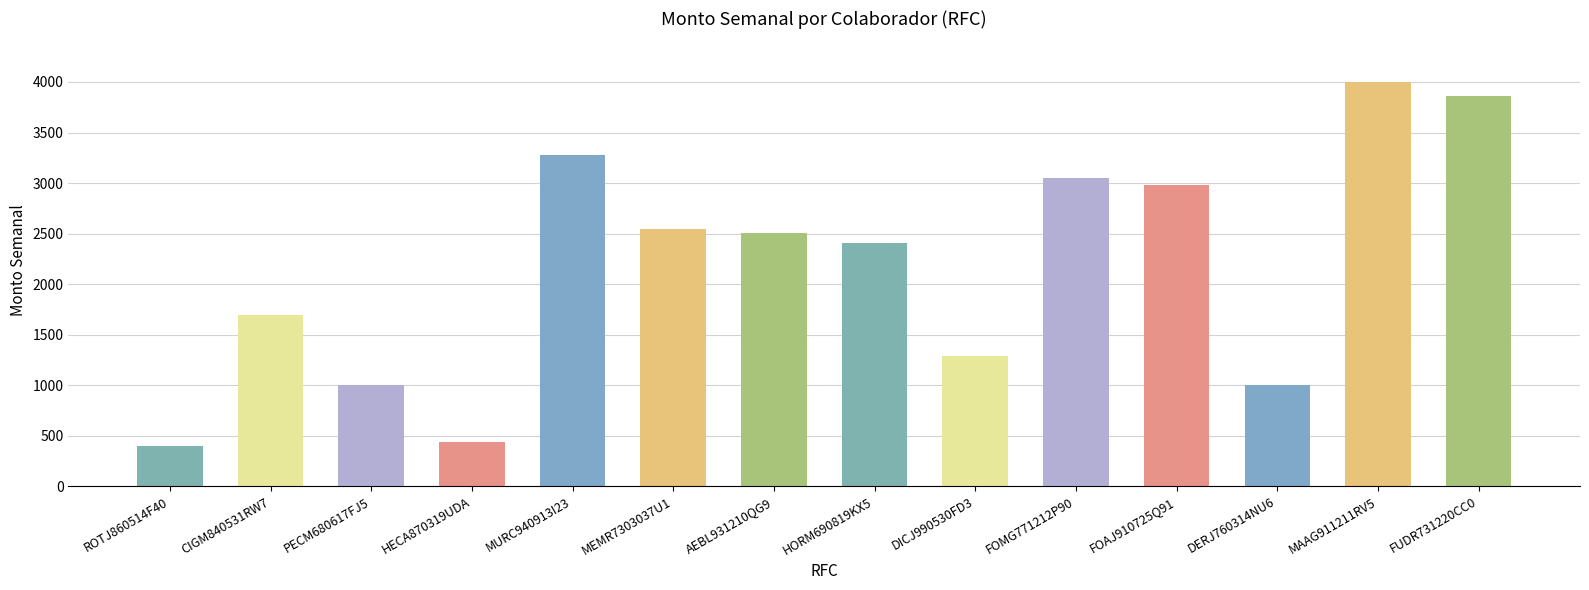

Where does the data first go above 2509?

MURC940913I23